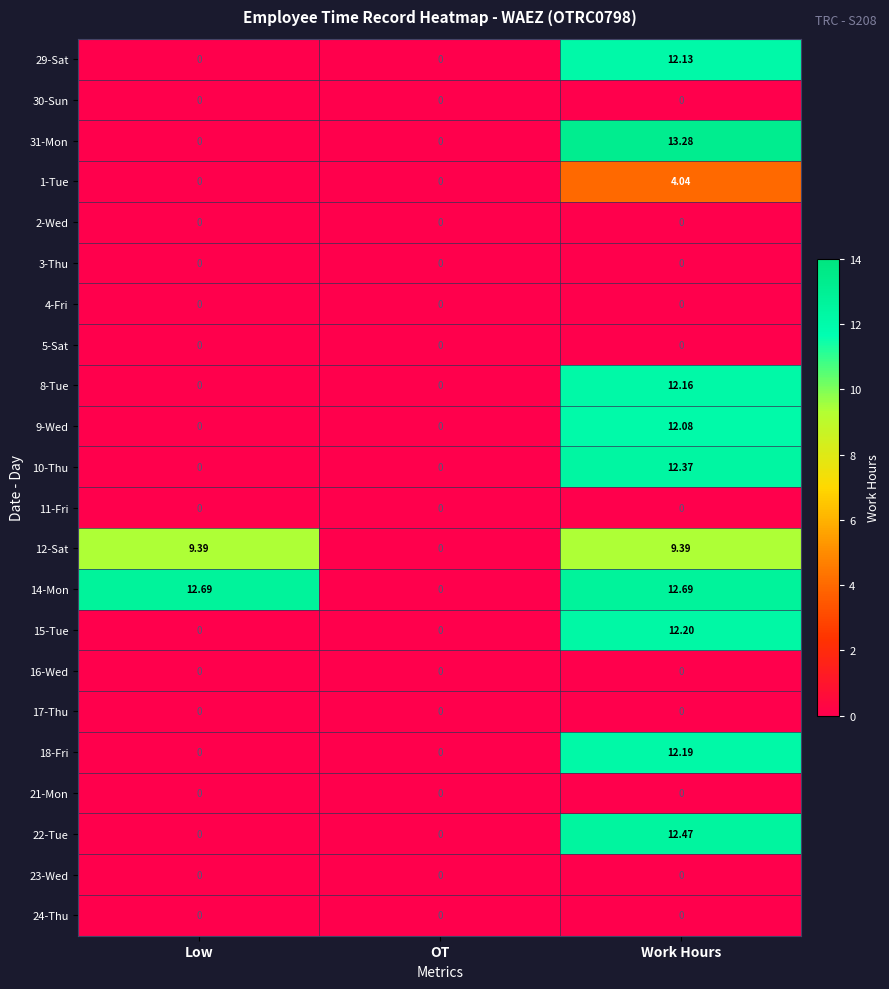

Is the value of 1-Tue at Work Hours greater than the value of 31-Mon at Low?

Yes